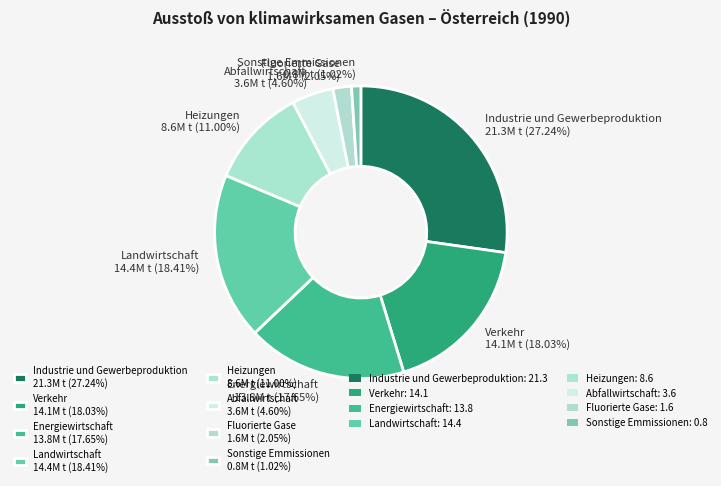

Count the number of slices in the pie.

8